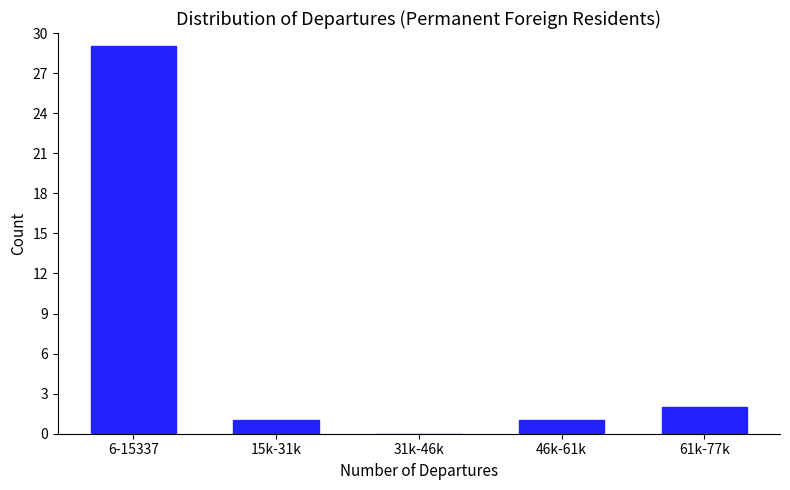

Reading right to left, list all the values displayed in this chart.

61k-77k=2	46k-61k=1	31k-46k=0	15k-31k=1	6-15337=29